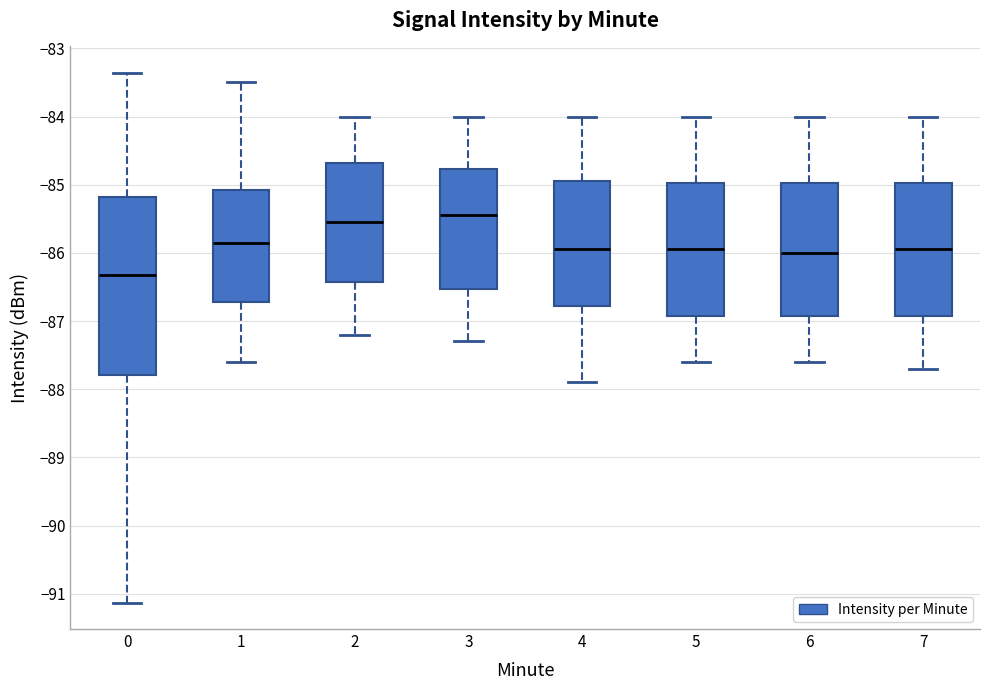

Reading left to right, transcribe this box plot: for each box, give where its median line is, the range the box spans, and where its two whiskers end, as read against the y-axis. The values are not printed on the chart, so give them approximately, as read against the axis.

0: median -86.3, box -87.8 to -85.2, whiskers -91.1 to -83.4
1: median -85.8, box -86.7 to -85.1, whiskers -87.6 to -83.5
2: median -85.5, box -86.4 to -84.7, whiskers -87.2 to -84.0
3: median -85.4, box -86.5 to -84.8, whiskers -87.3 to -84.0
4: median -85.9, box -86.8 to -84.9, whiskers -87.9 to -84.0
5: median -85.9, box -86.9 to -85.0, whiskers -87.6 to -84.0
6: median -86.0, box -86.9 to -85.0, whiskers -87.6 to -84.0
7: median -85.9, box -86.9 to -85.0, whiskers -87.7 to -84.0